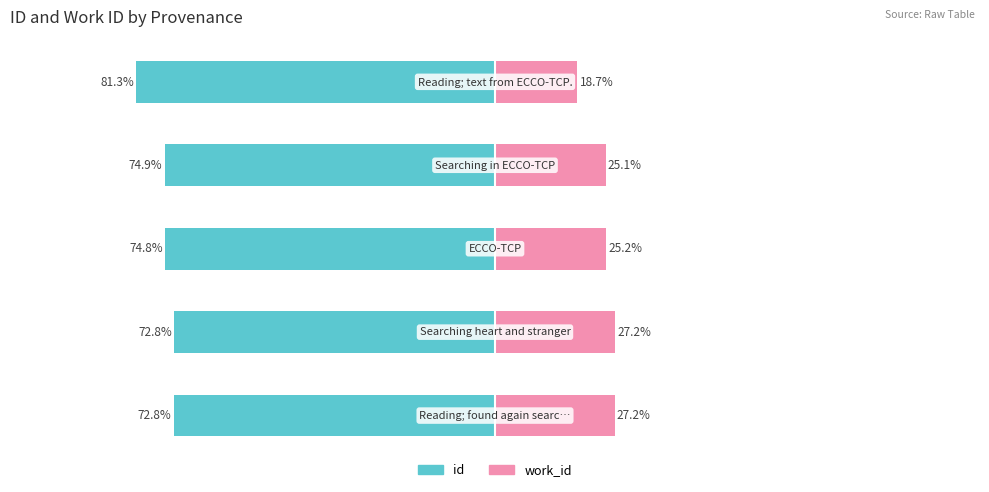

True or false: id has a value of -106.6 at −100.

False